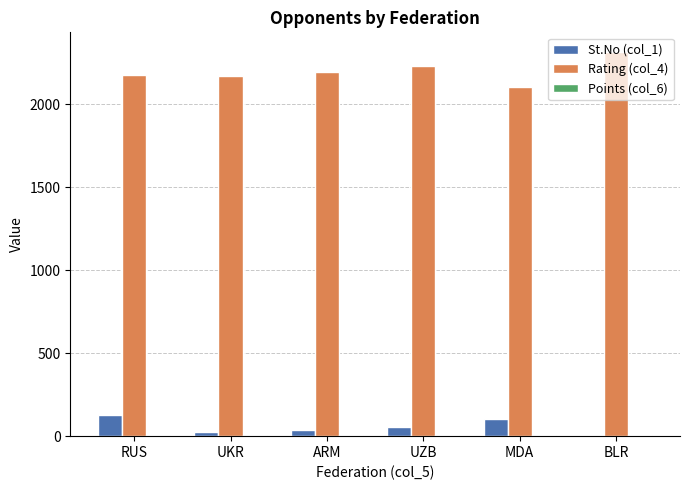

What is the sum of all Rating (col_4) values?

13198.0